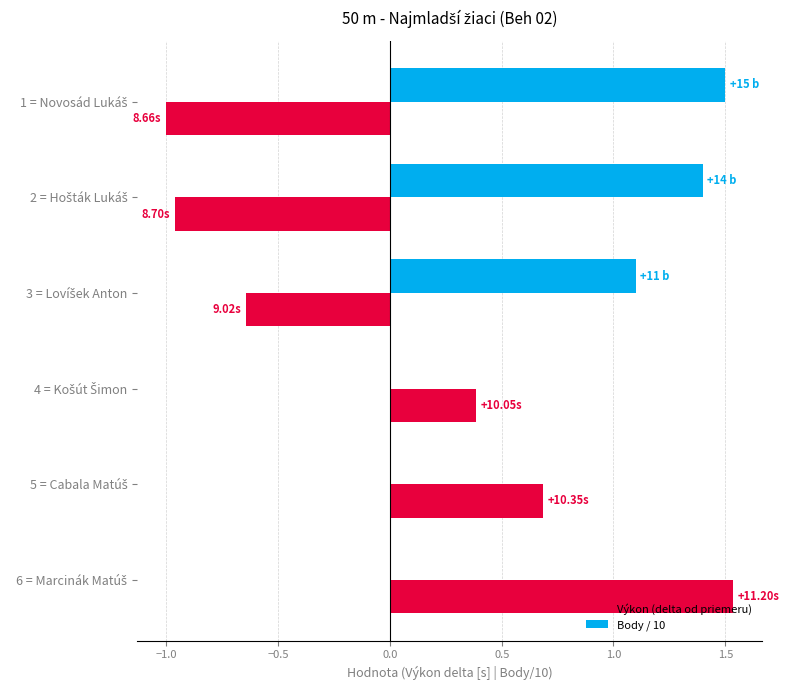

What is the sum of all Body / 10 values?

4.0